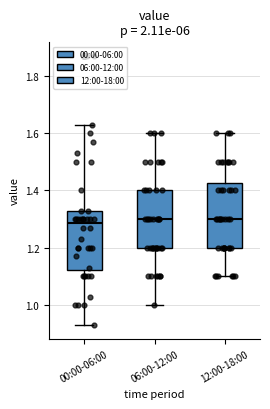

Reading left to right, transcribe this box plot: for each box, give where its median line is, the range the box spans, and where its two whiskers end, as read against the y-axis. The values are not printed on the chart, so give them approximately, as read against the axis.

00:00-06:00: median 1.28, box 1.12 to 1.34, whiskers 0.94 to 1.64
06:00-12:00: median 1.30, box 1.20 to 1.40, whiskers 1.00 to 1.60
12:00-18:00: median 1.30, box 1.20 to 1.42, whiskers 1.10 to 1.60